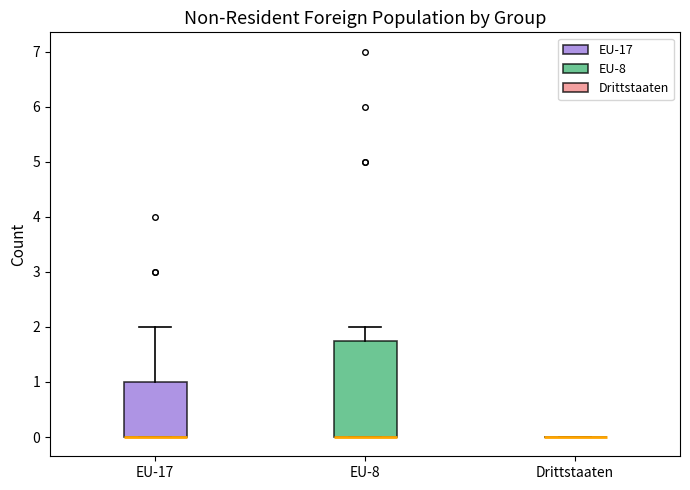

Reading left to right, transcribe this box plot: for each box, give where its median line is, the range the box spans, and where its two whiskers end, as read against the y-axis. The values are not printed on the chart, so give them approximately, as read against the axis.

EU-17: median 0.0 (drawn on the box's lower edge), box 0.0 to 1.0, whiskers 0.0 to 2.0
EU-8: median 0.0 (drawn on the box's lower edge), box 0.0 to 1.8, whiskers 0.0 to 2.0
Drittstaaten: box collapsed to a line at 0.0, whiskers 0.0 to 0.0